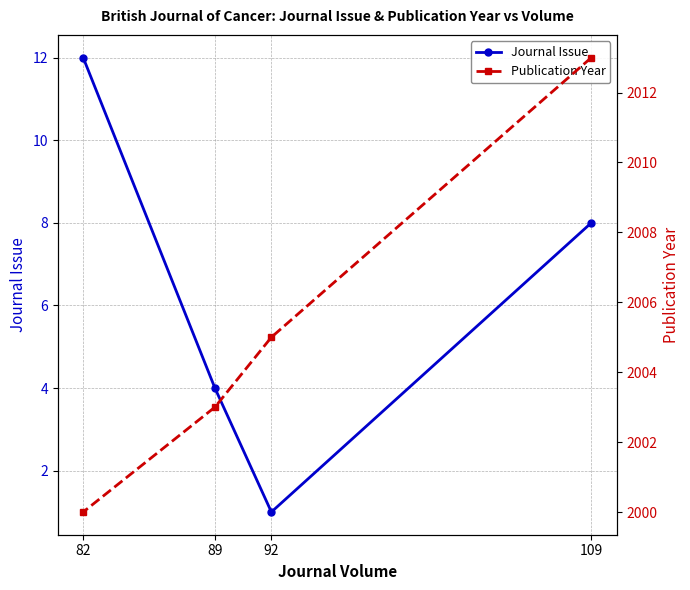

Reading left to right, extract all data points from this chart.

Journal Issue: 8	1	4	12
Publication Year: 2013	2005	2003	2000